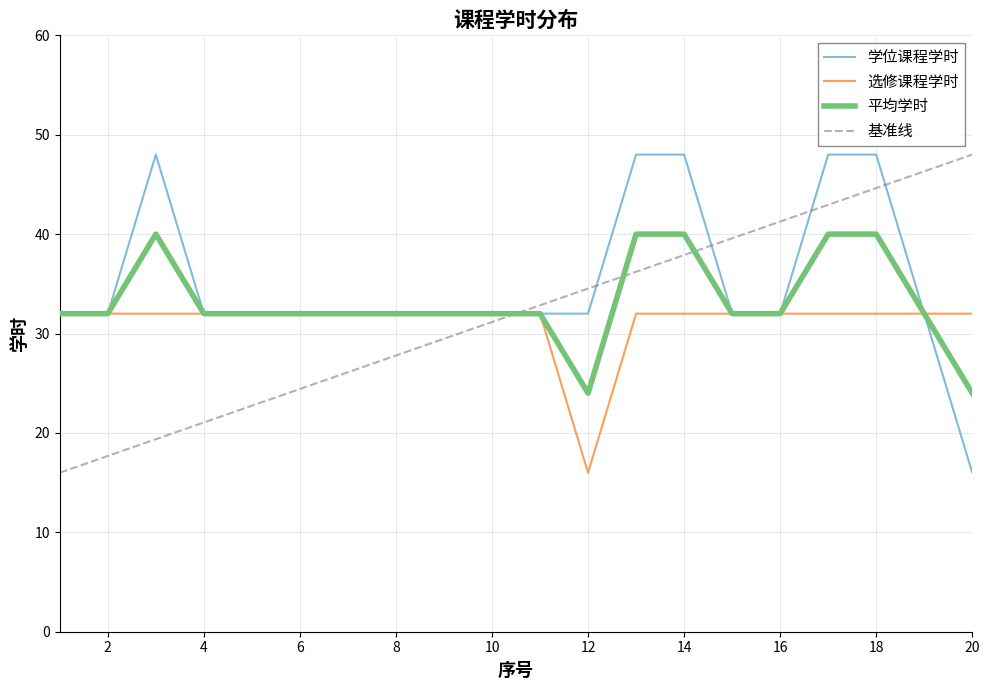

Reading right to left, list all the values displayed in this chart.

学位课程学时: 16	32	48	48	32	32	48	48	32	32	32	32	32	32	32	32	32	48	32	32
选修课程学时: 32	32	32	32	32	32	32	32	16	32	32	32	32	32	32	32	32	32	32	32
平均学时: 24	32	40	40	32	32	40	40	24	32	32	32	32	32	32	32	32	40	32	32